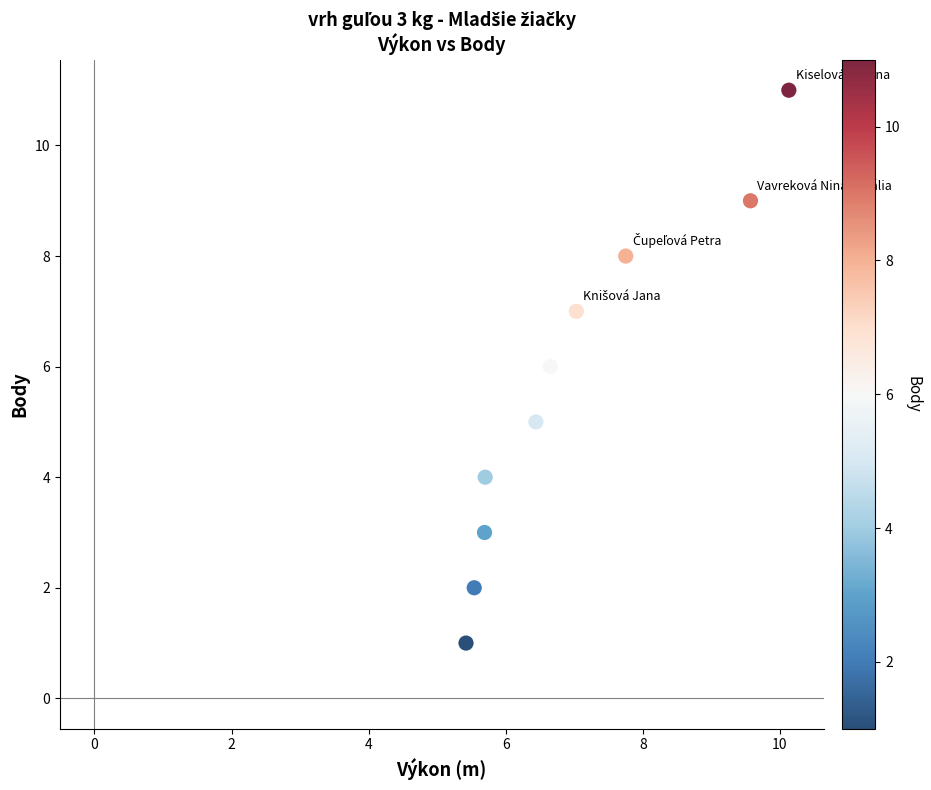

What is the average Y value?

6